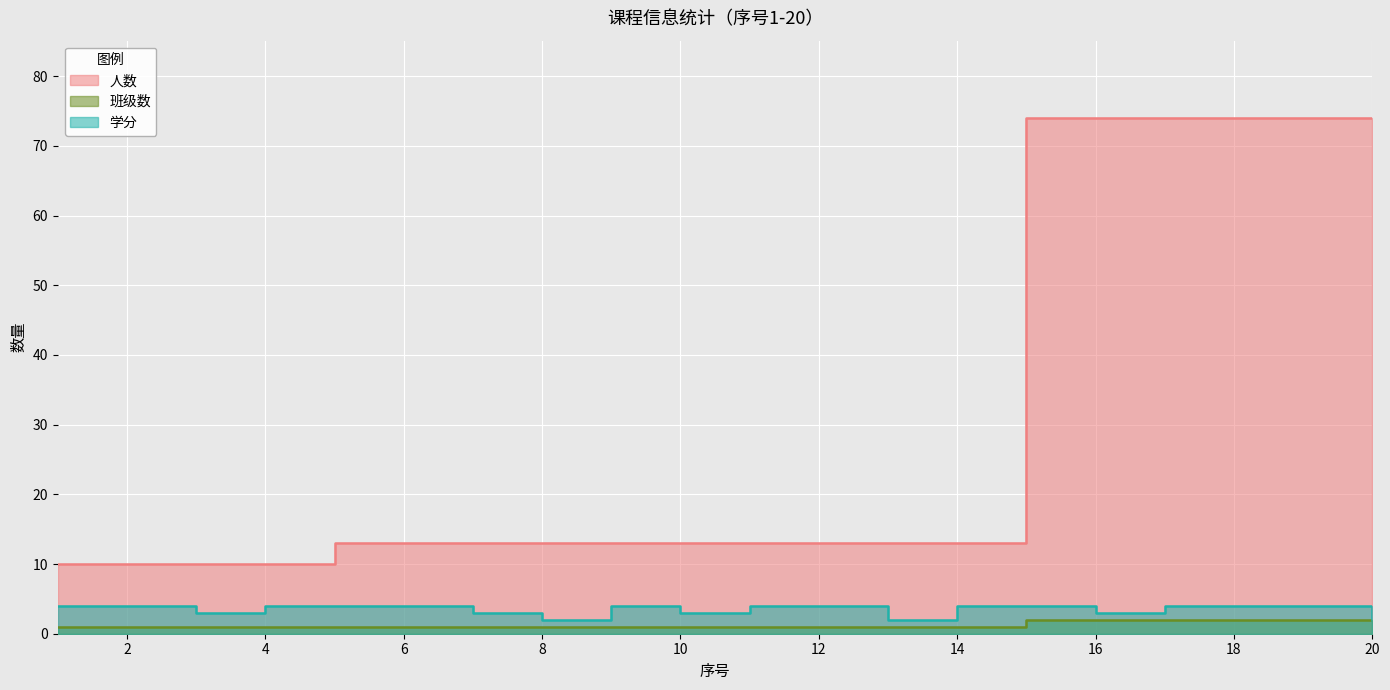

Is it true that 学分 equals 1 at 20?

False